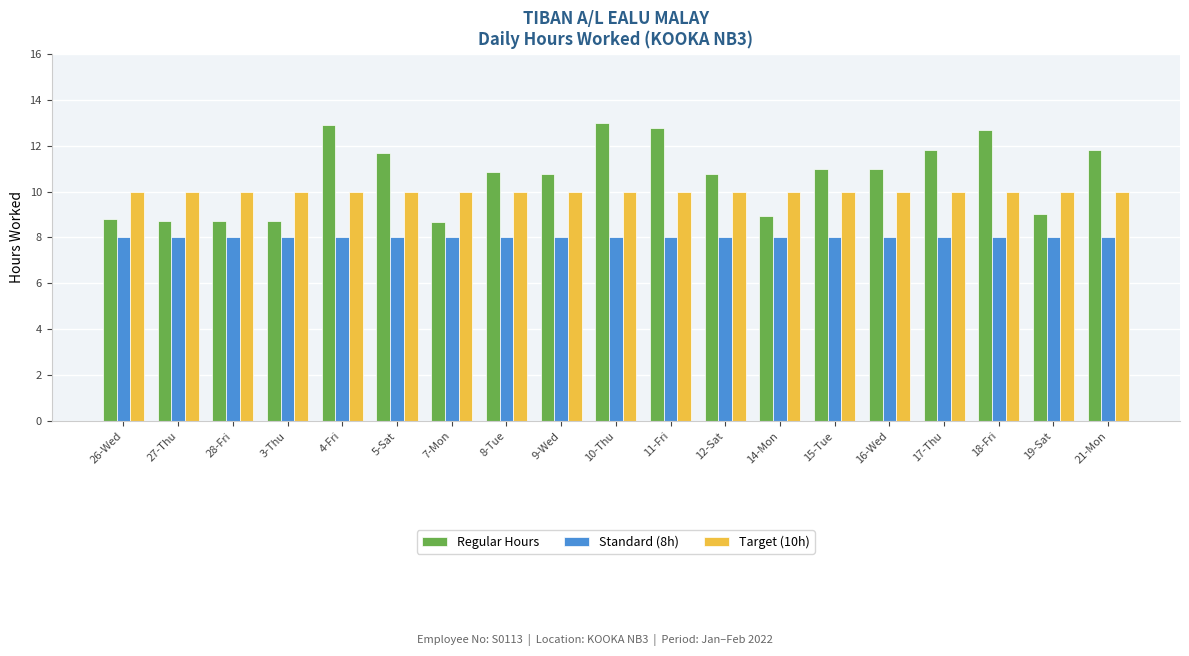

Is the value of Regular Hours at 3-Thu greater than the value of Standard (8h) at 8-Tue?

Yes